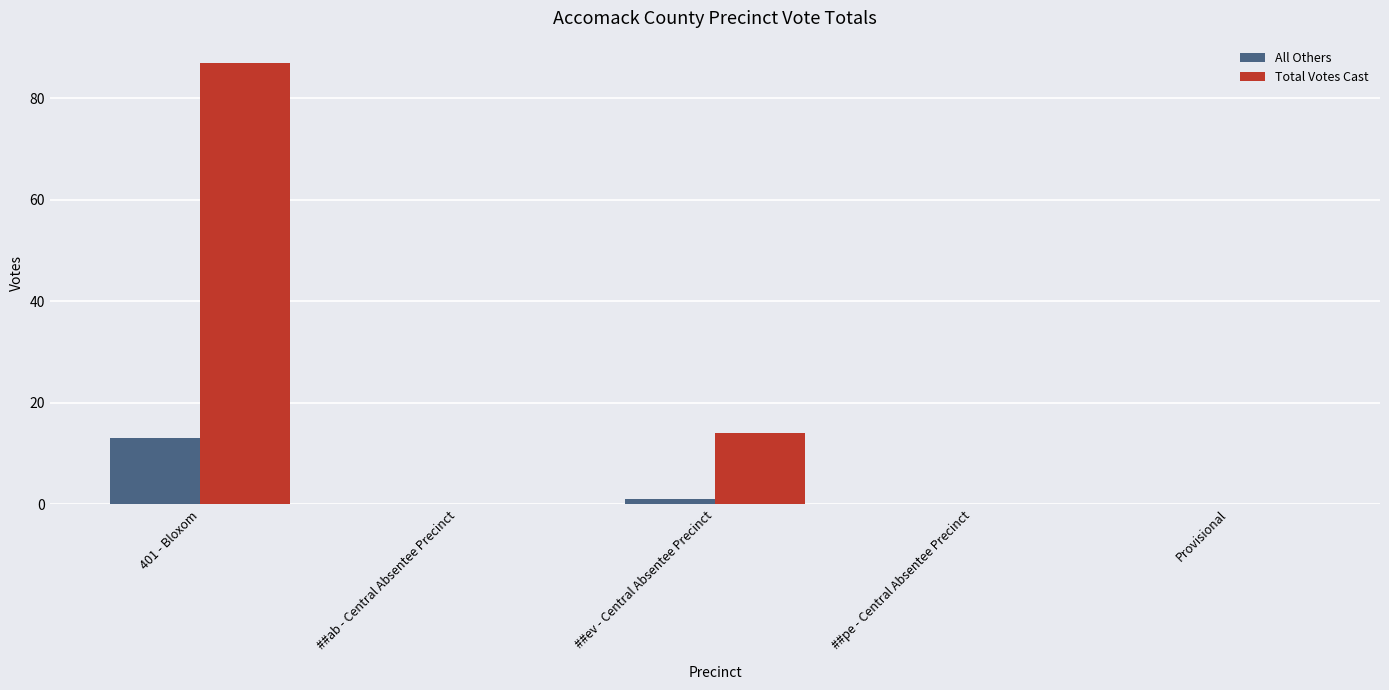

Are the bars horizontal?

No